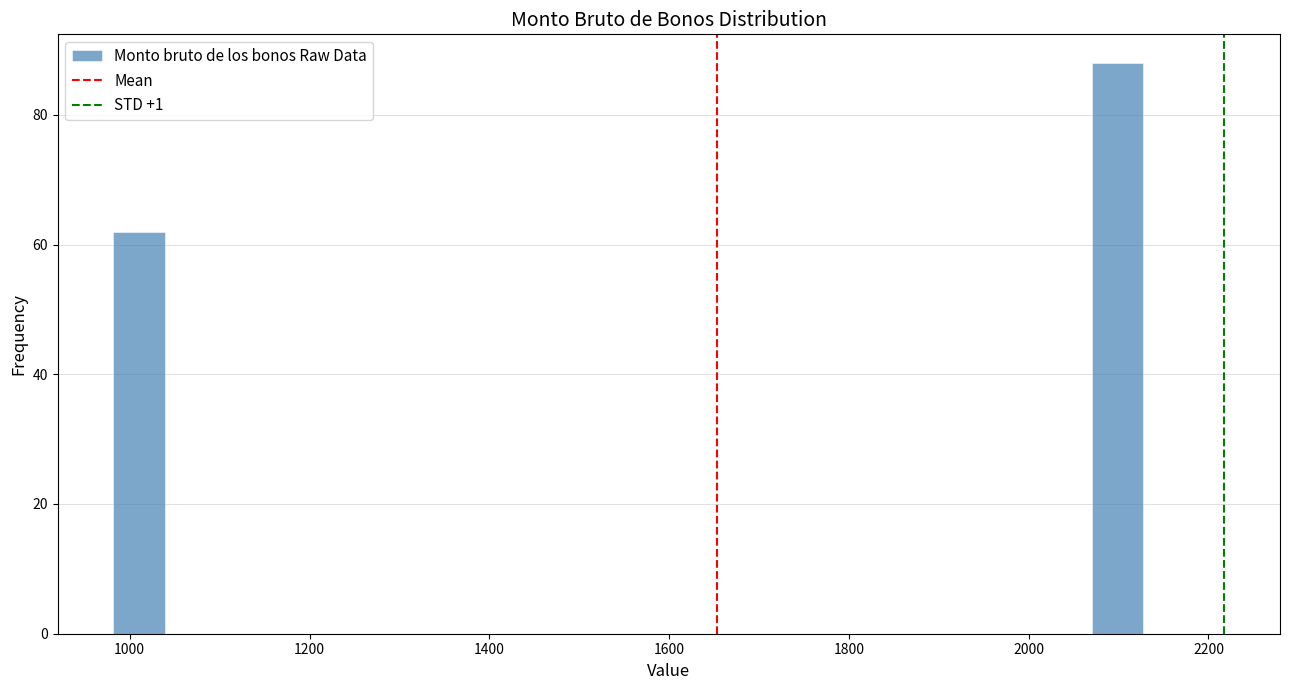

Read against the x-axis, roughly where is the centre of the tallest bar?

2100